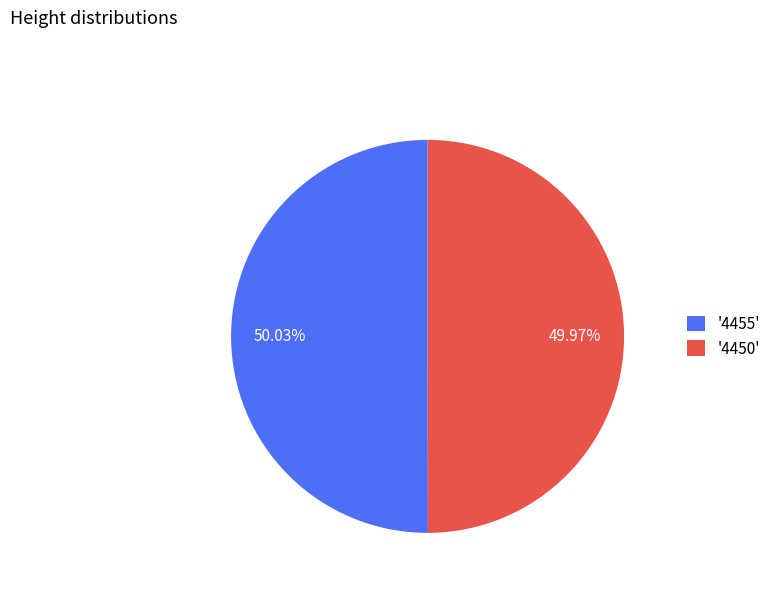

What is the ratio of the value at '4450' to the value at '4455'?

1.0